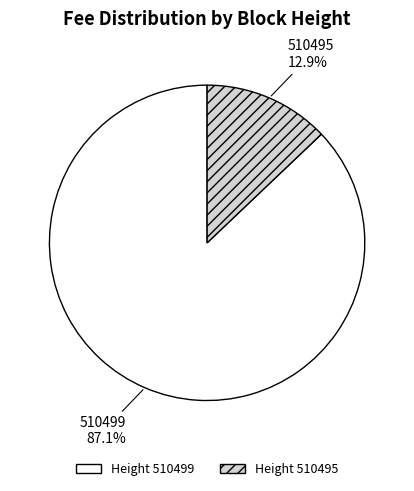

Is there a majority slice in this chart?

Yes